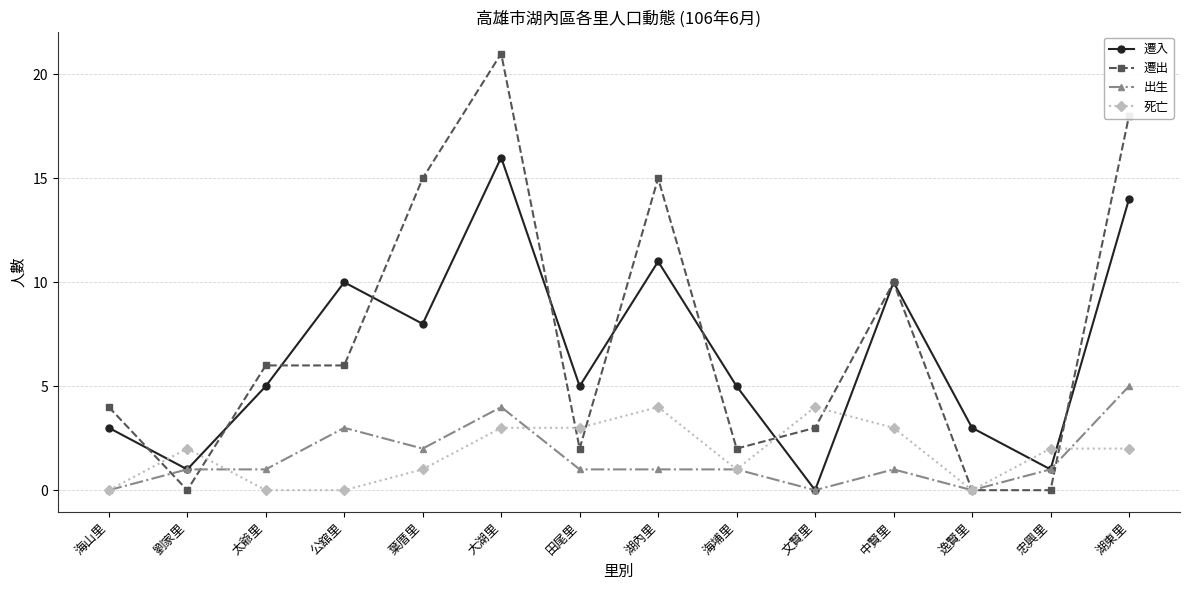

Where is the first local minimum for 遷入?

劉家里